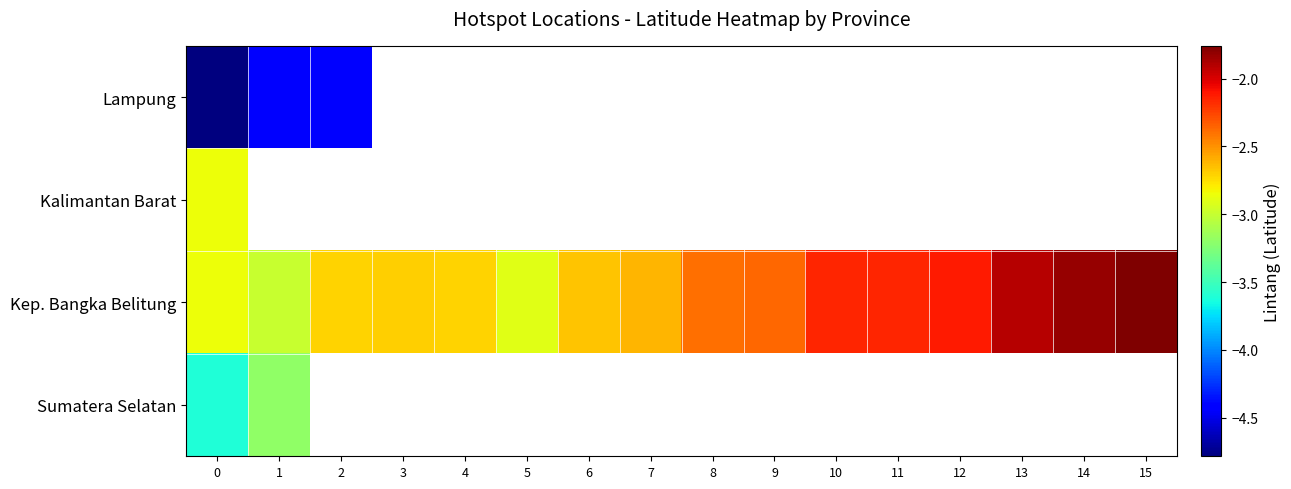

List the labels in order of Lampung value, smallest first.

0, 2, 1, 3, 4, 5, 6, 7, 8, 9, 10, 11, 12, 13, 14, 15